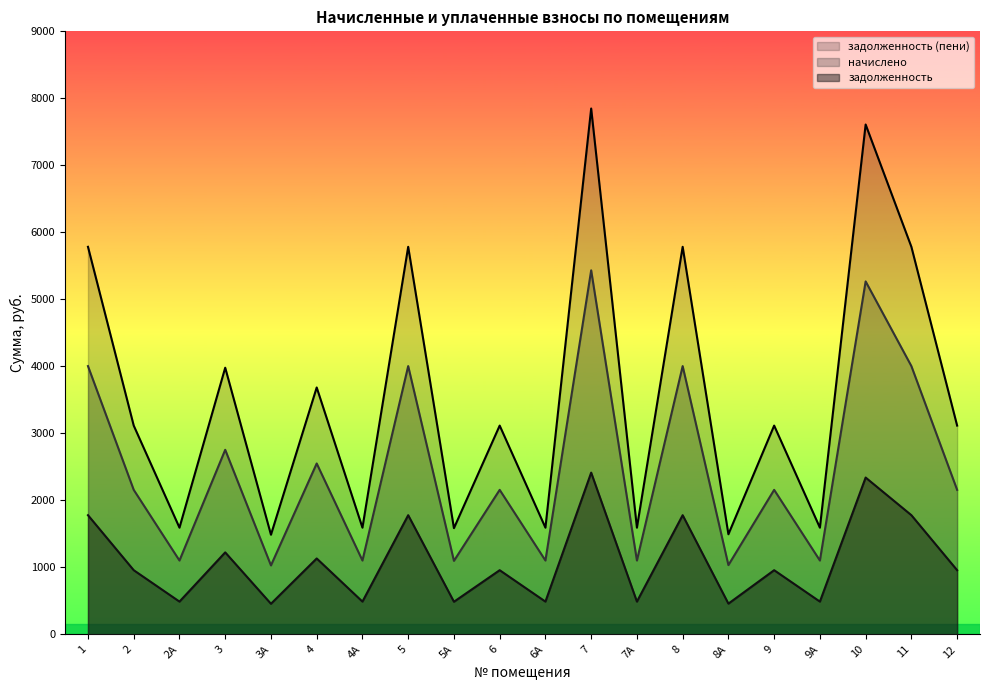

Is it true that задолженность (пени) equals 435.8 at 3?

False